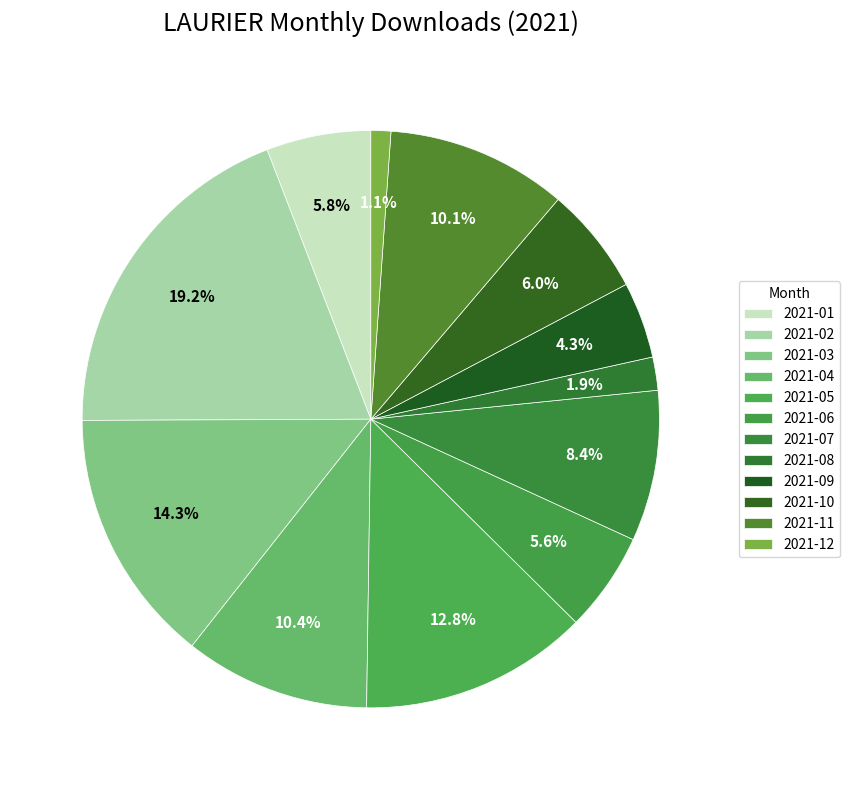

How many slices are in this pie chart?

12